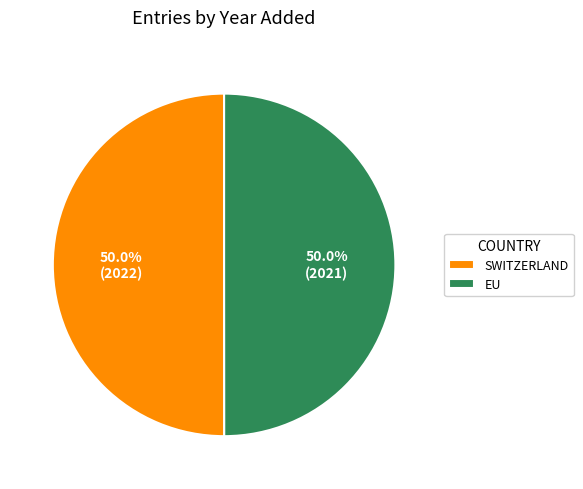

How many slices are in this pie chart?

2